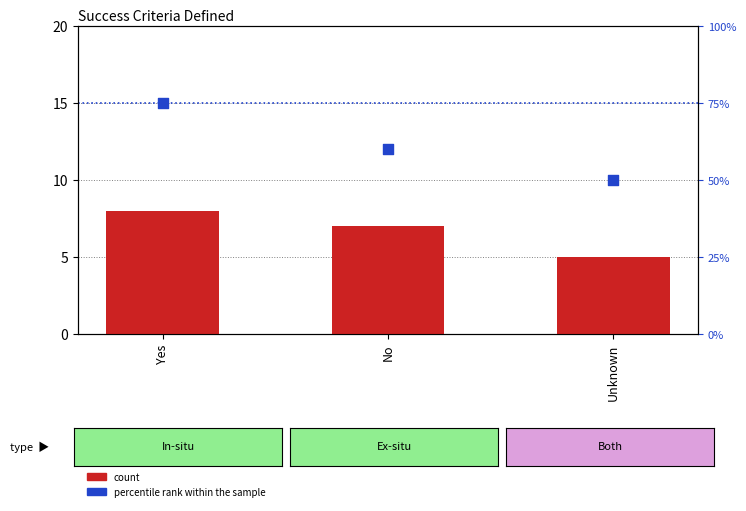

At how many categories does at least one series exceed 20?

3